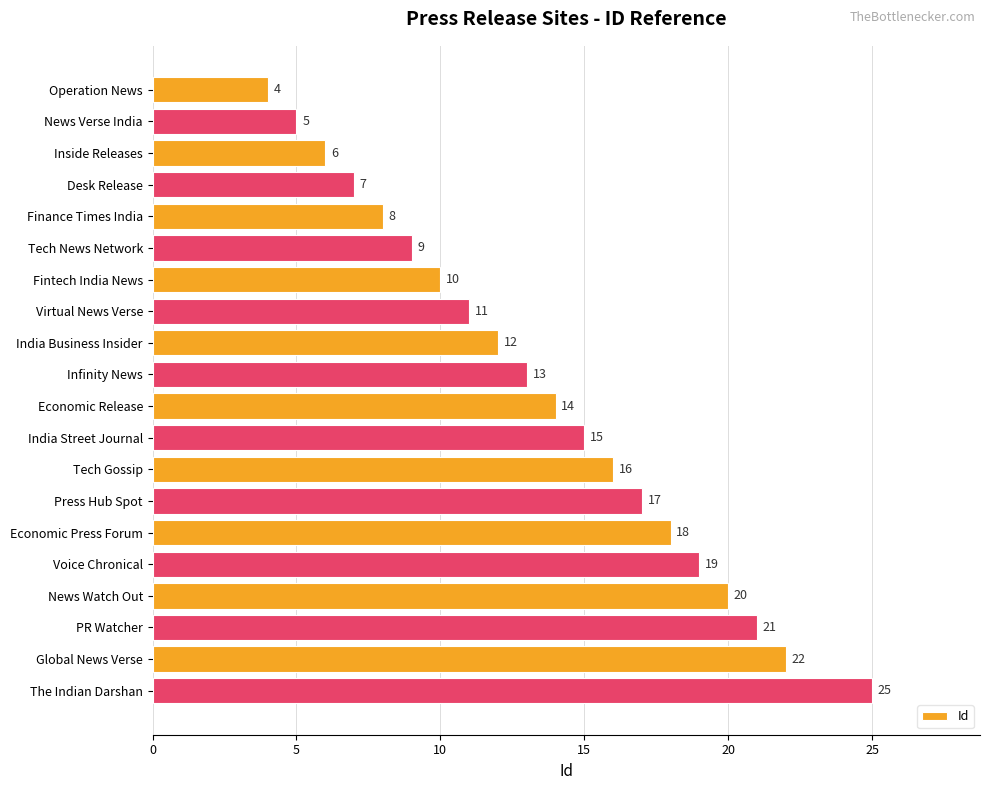

Is it true that the value at PR Watcher is 21?

True